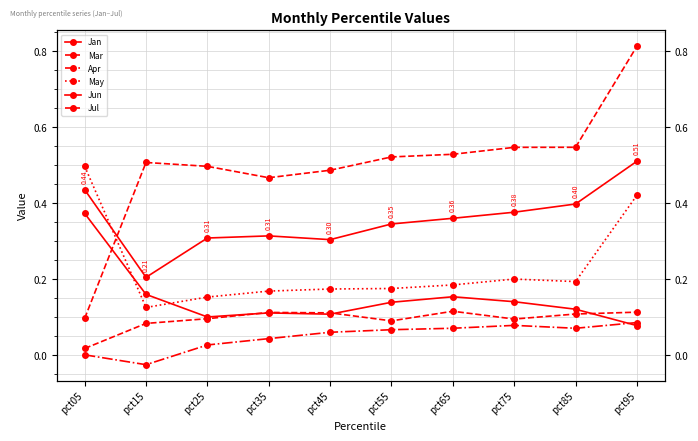

Which series has the widest spread of values?

Jul